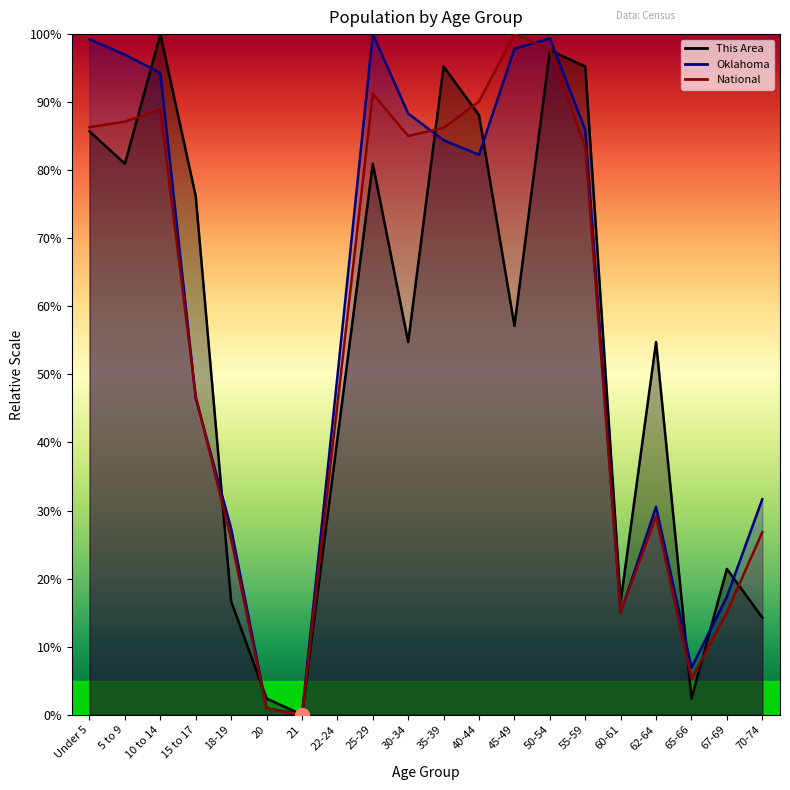

Which series changed the most between 22-24 and 50-54?

This Area